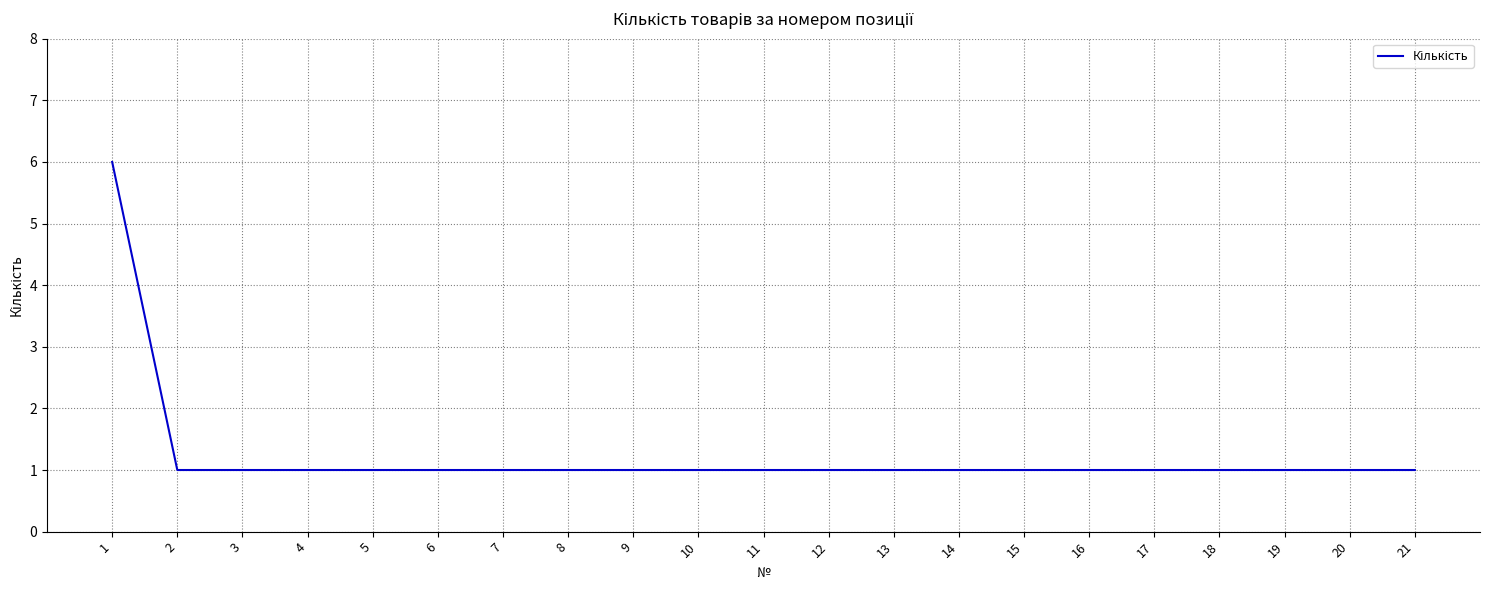

What is the smallest value displayed?

1